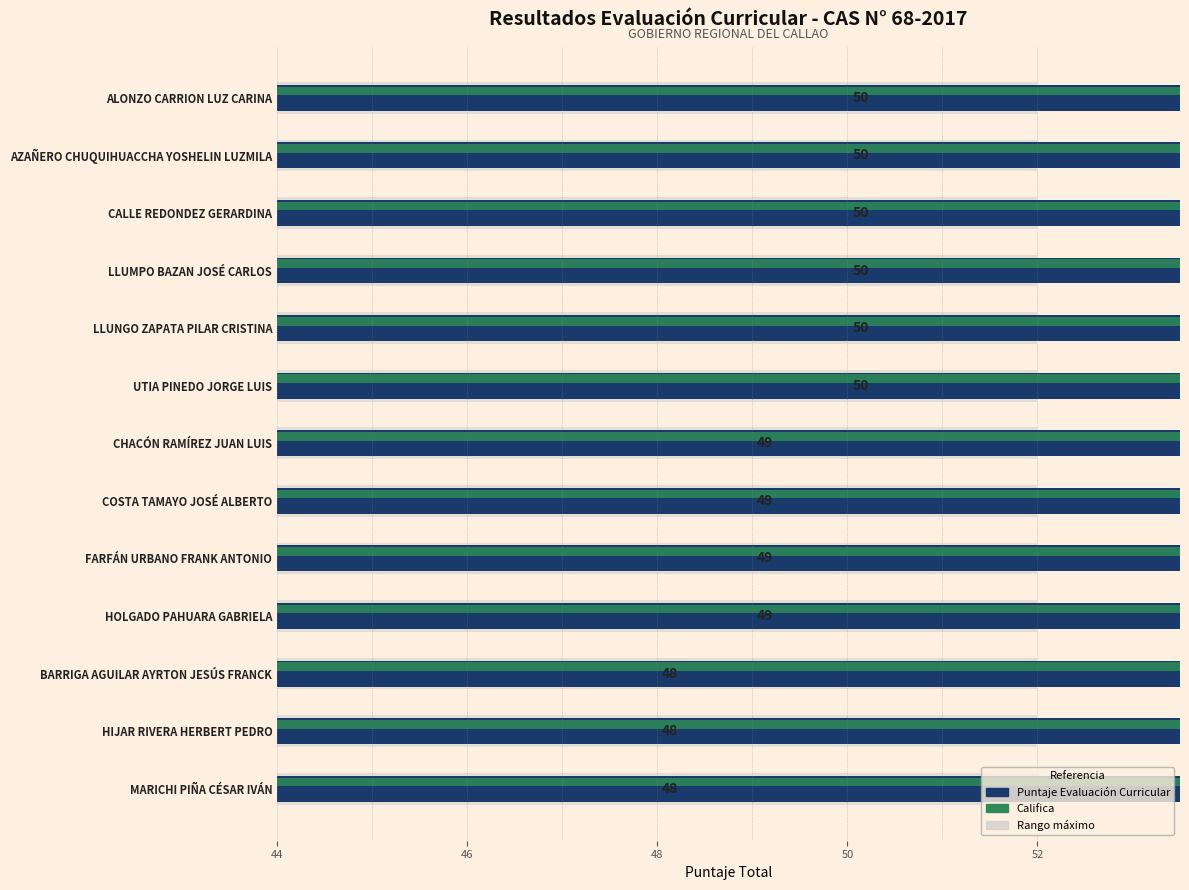

At how many categories does at least one series exceed 47?

13